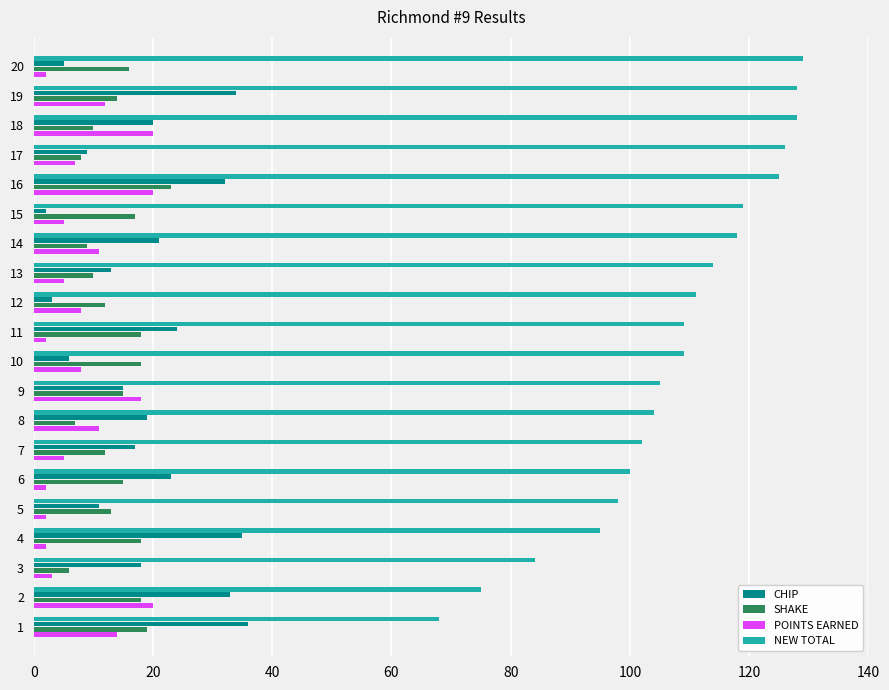

True or false: NEW TOTAL has a value of 202 at 16.

False